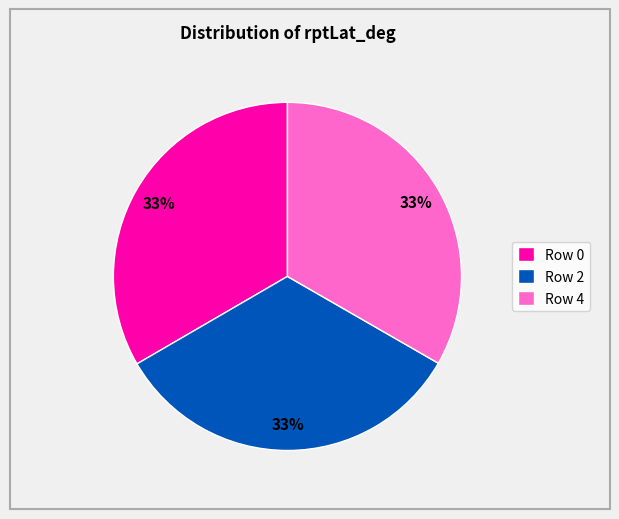

Approximately how many times larger is the value at Row 2 compared to Row 0?

1.0